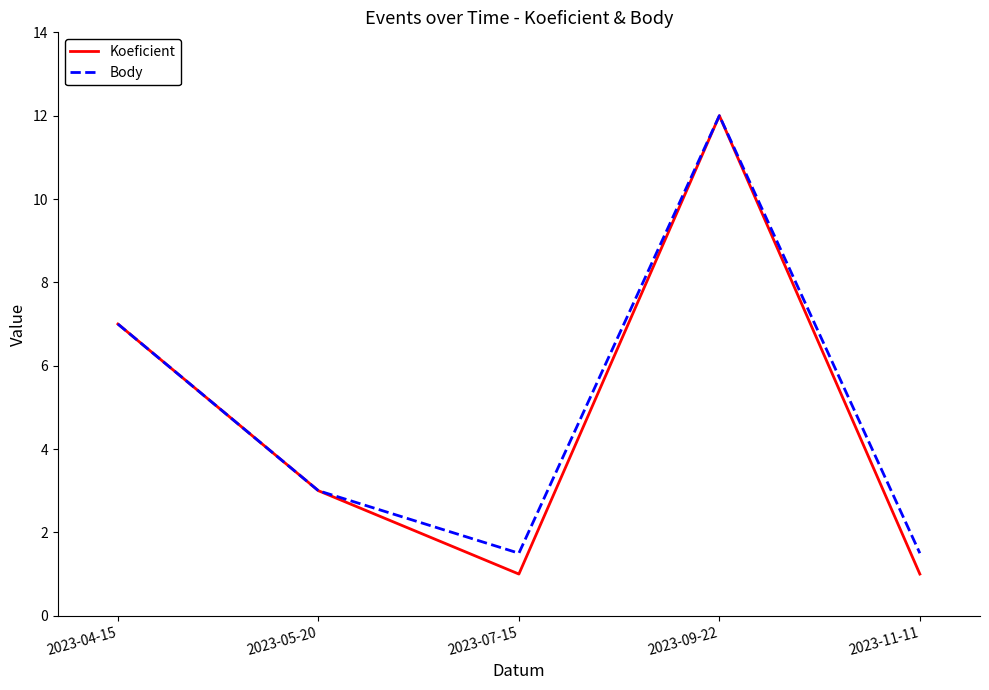

Reading right to left, extract all data points from this chart.

Koeficient: 1.0	12.0	1.0	3.0	7.0
Body: 1.5	12.0	1.5	3.0	7.0